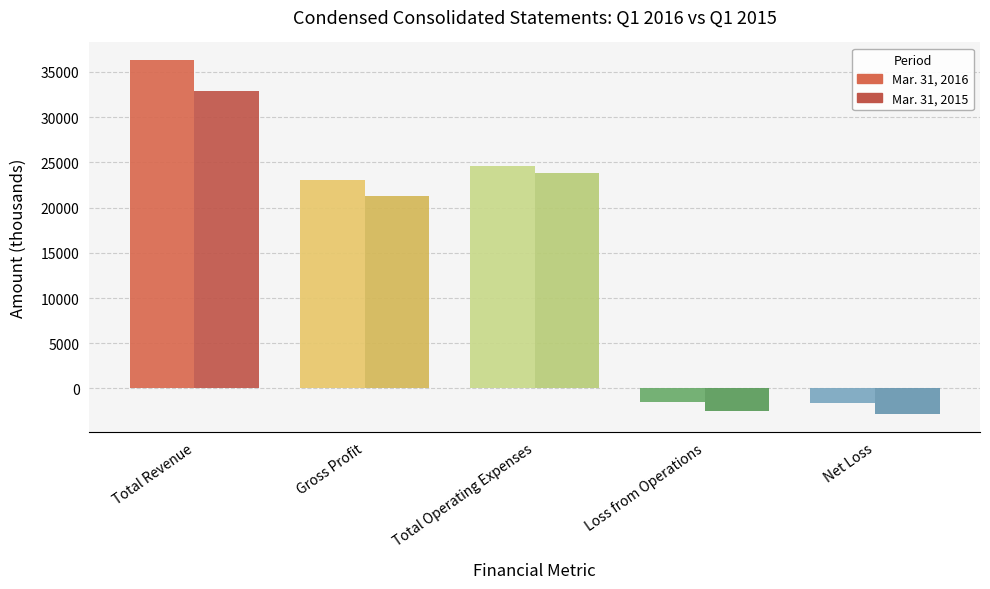

What is the highest value of the Mar. 31, 2016 series?

36292